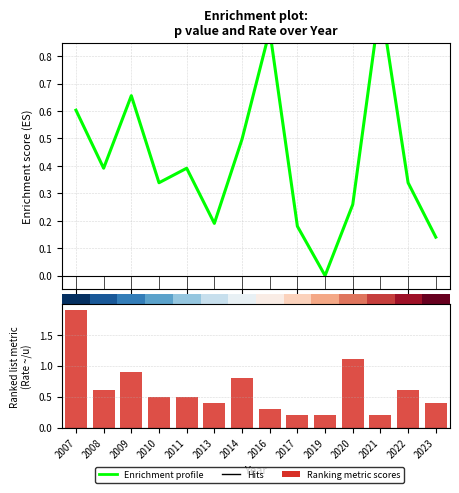

At 2009, list the series in order from largest to smallest.

Ranking metric scores, Enrichment profile